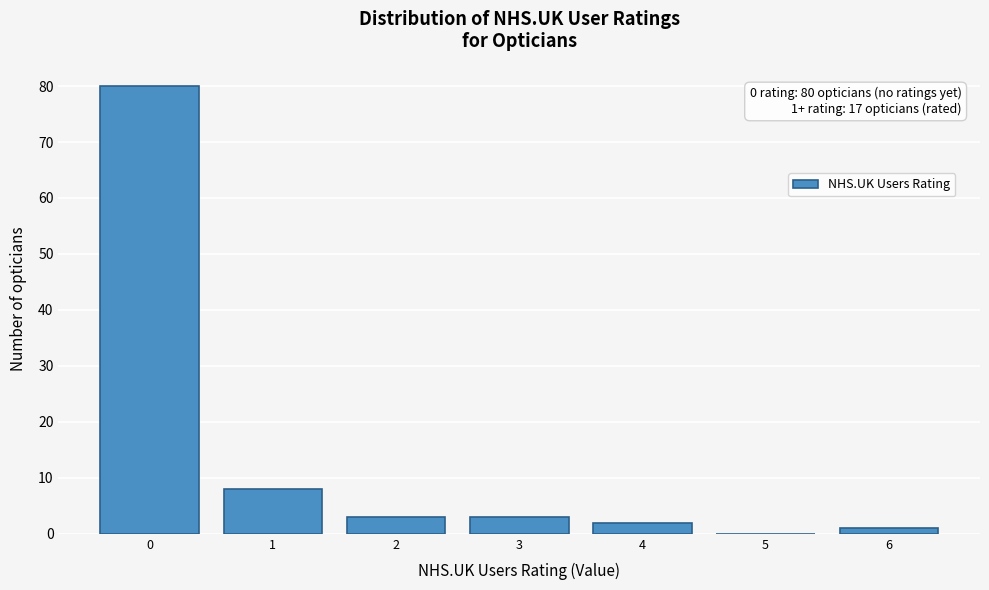

Reading left to right, what are all the values shown in this chart?

0=80	1=8	2=3	3=3	4=2	5=0	6=1